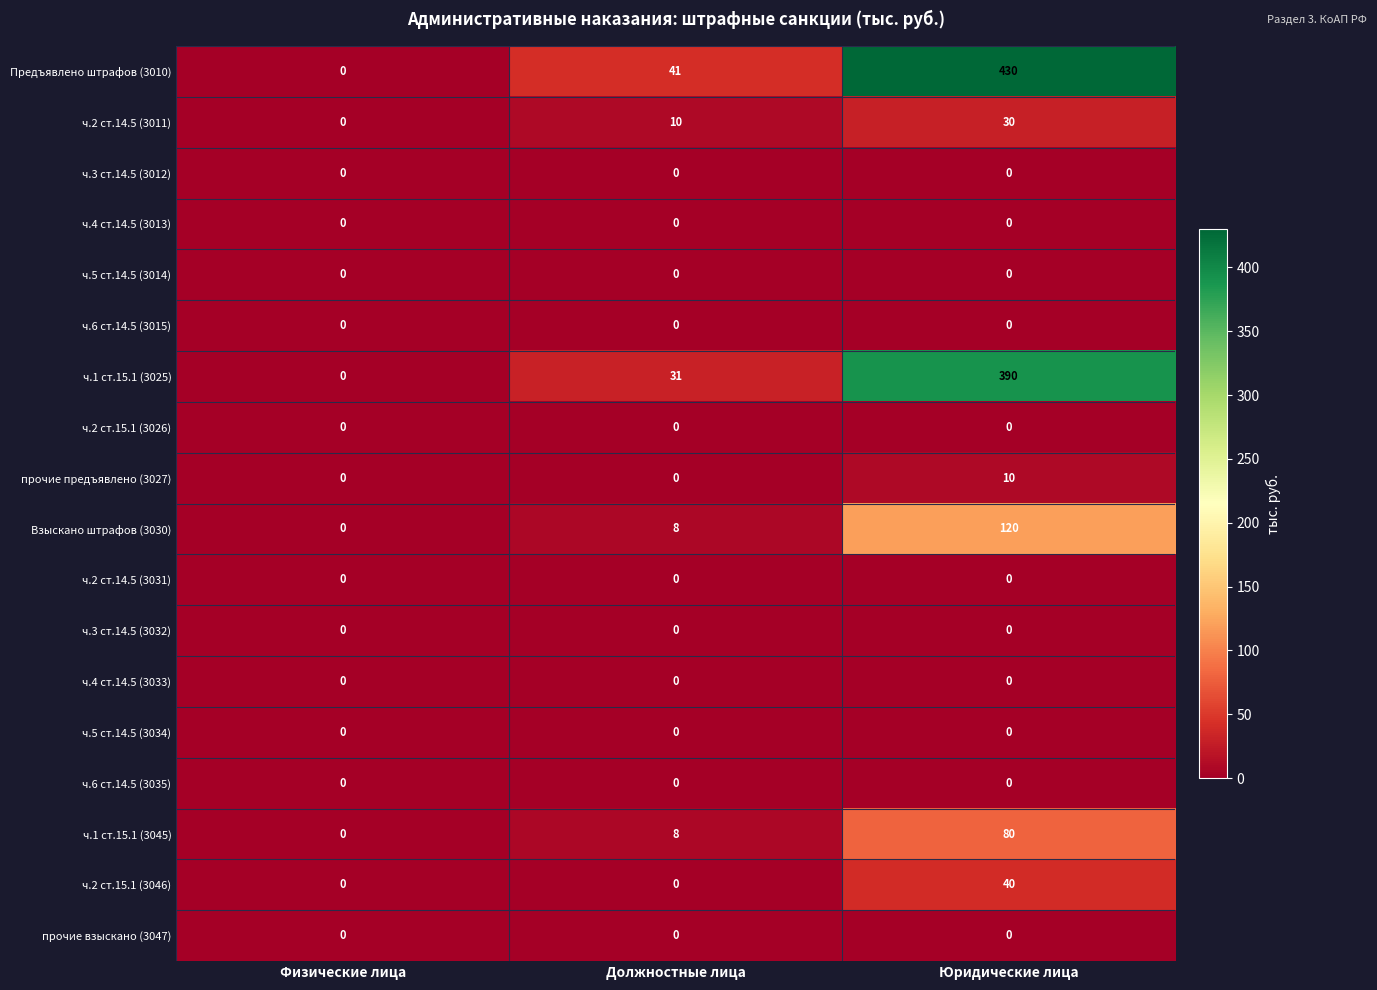

Count the number of data series in this chart.

18